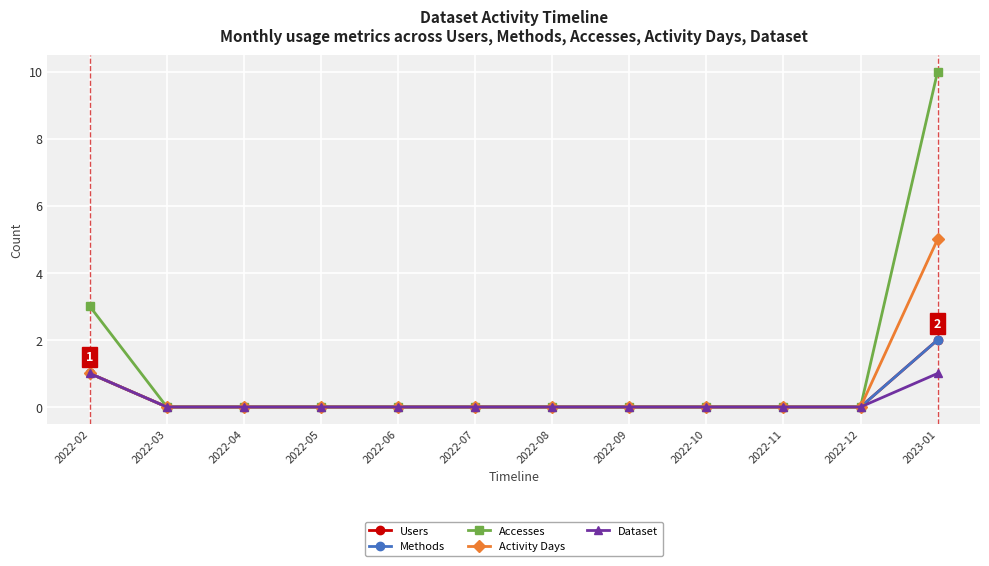

Count the number of categories in the chart.

12